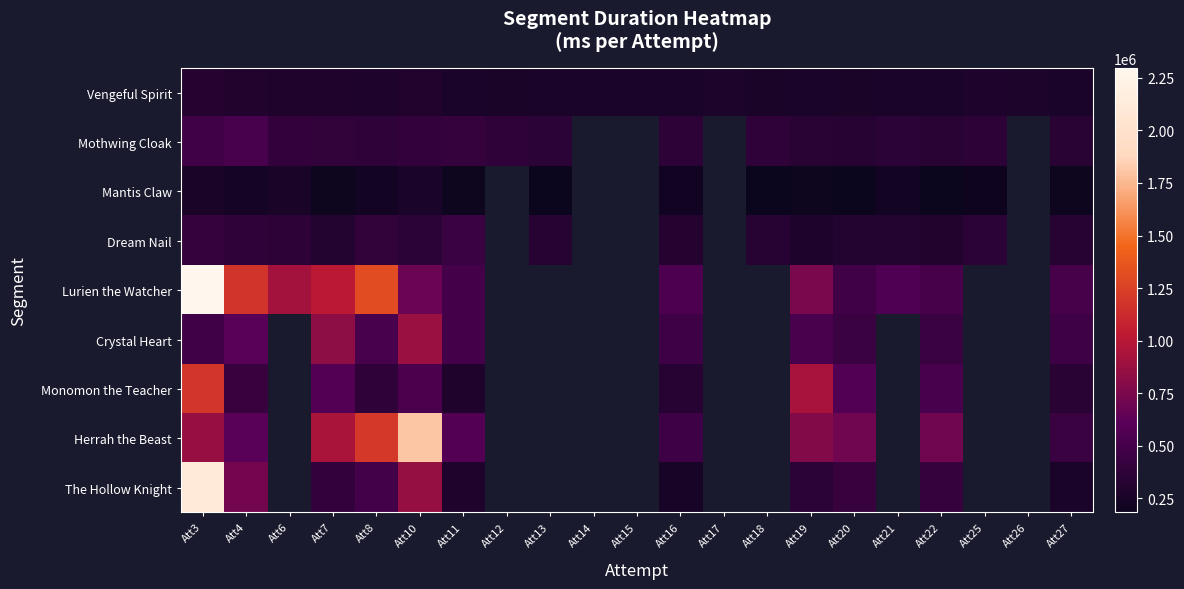

What is the maximum value shown in the chart?

2297154.0